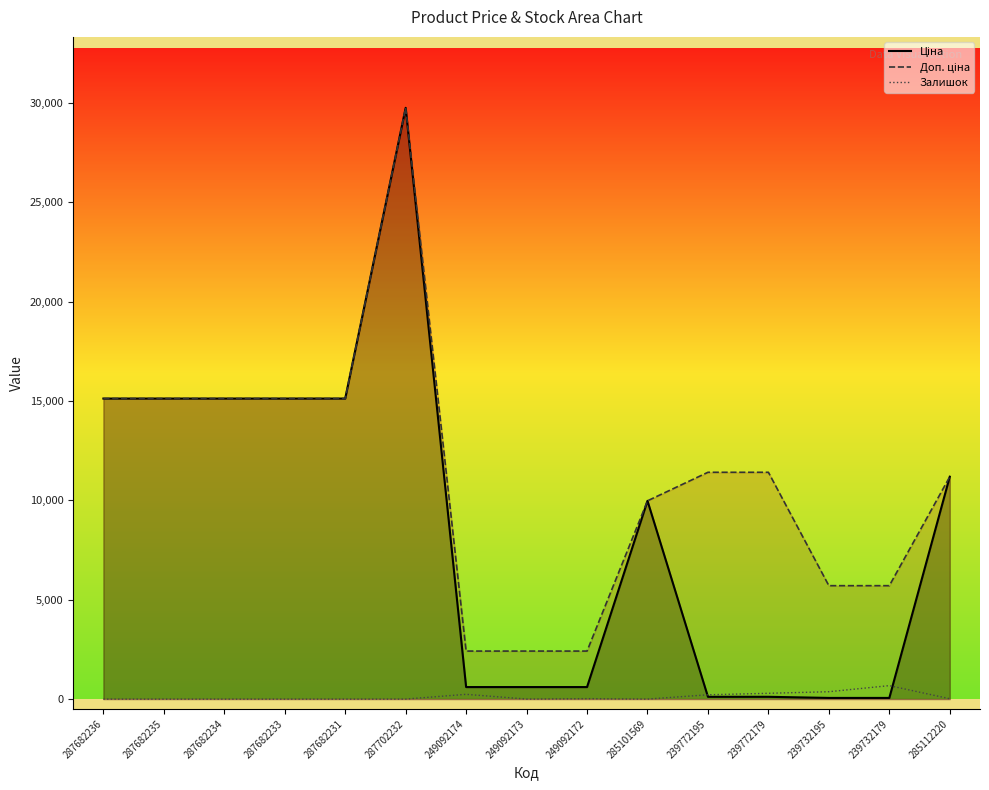

True or false: Ціна has a value of 20957.7 at 287682231.

False